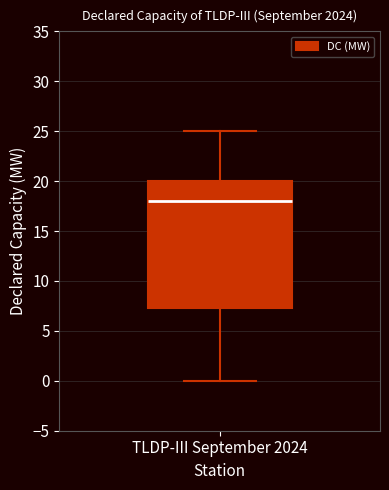

Where is the lower edge of the box for TLDP-III September 2024 on the y-axis? The values are not printed on the chart, so give them approximately, as read against the axis.

7.5